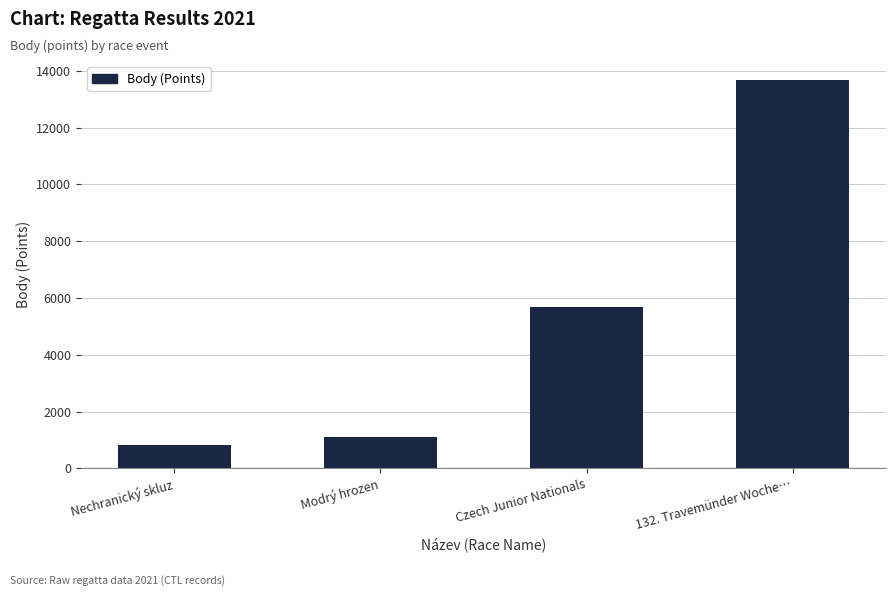

What is the ratio of the value at Modrý hrozen to the value at Czech Junior Nationals?

0.2